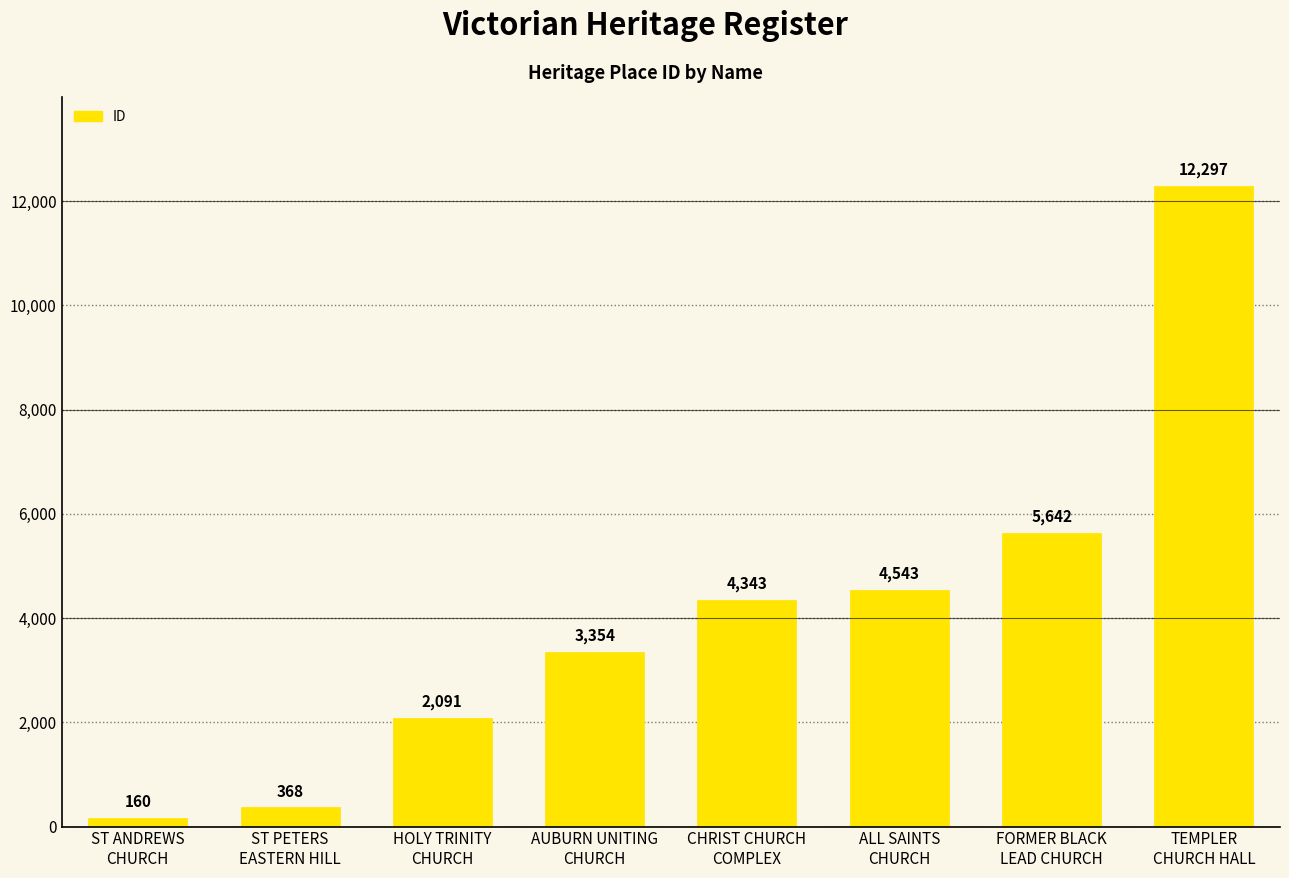

What is the label of the 4th bar from the left?

AUBURN UNITING
CHURCH